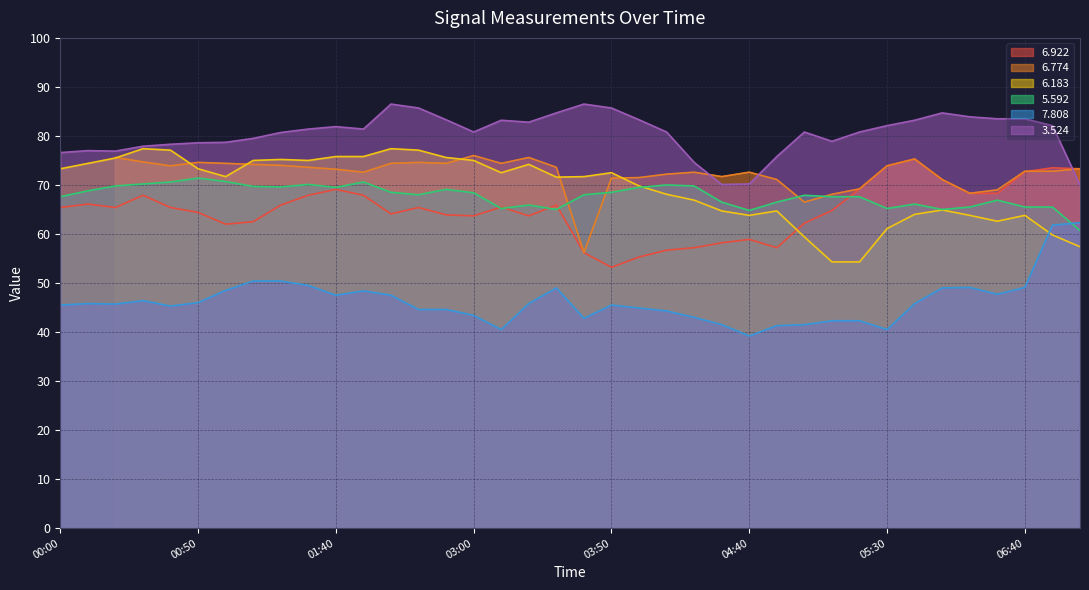

What is the label of the 10th point from the right?

05:10